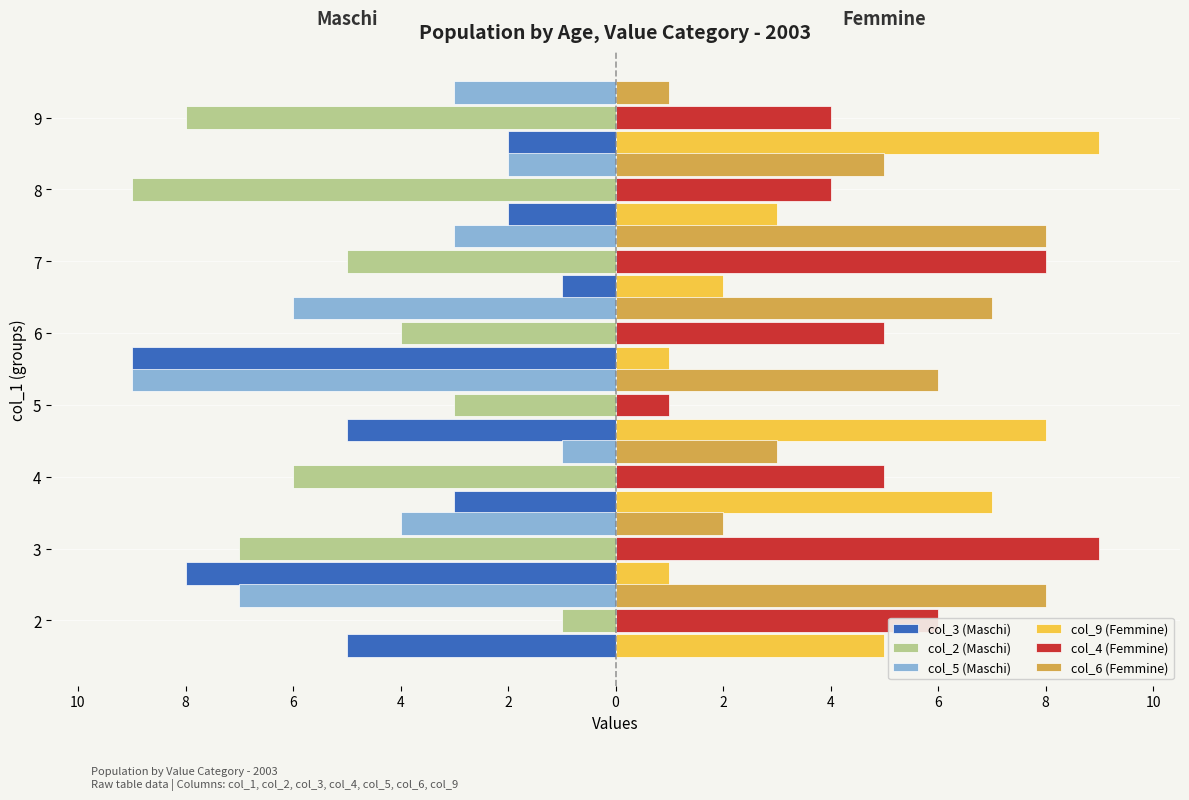

Which series has the largest total across all categories?

col_4 (Femmine)